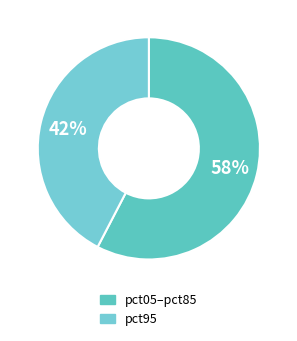

Does any single category account for the majority?

Yes